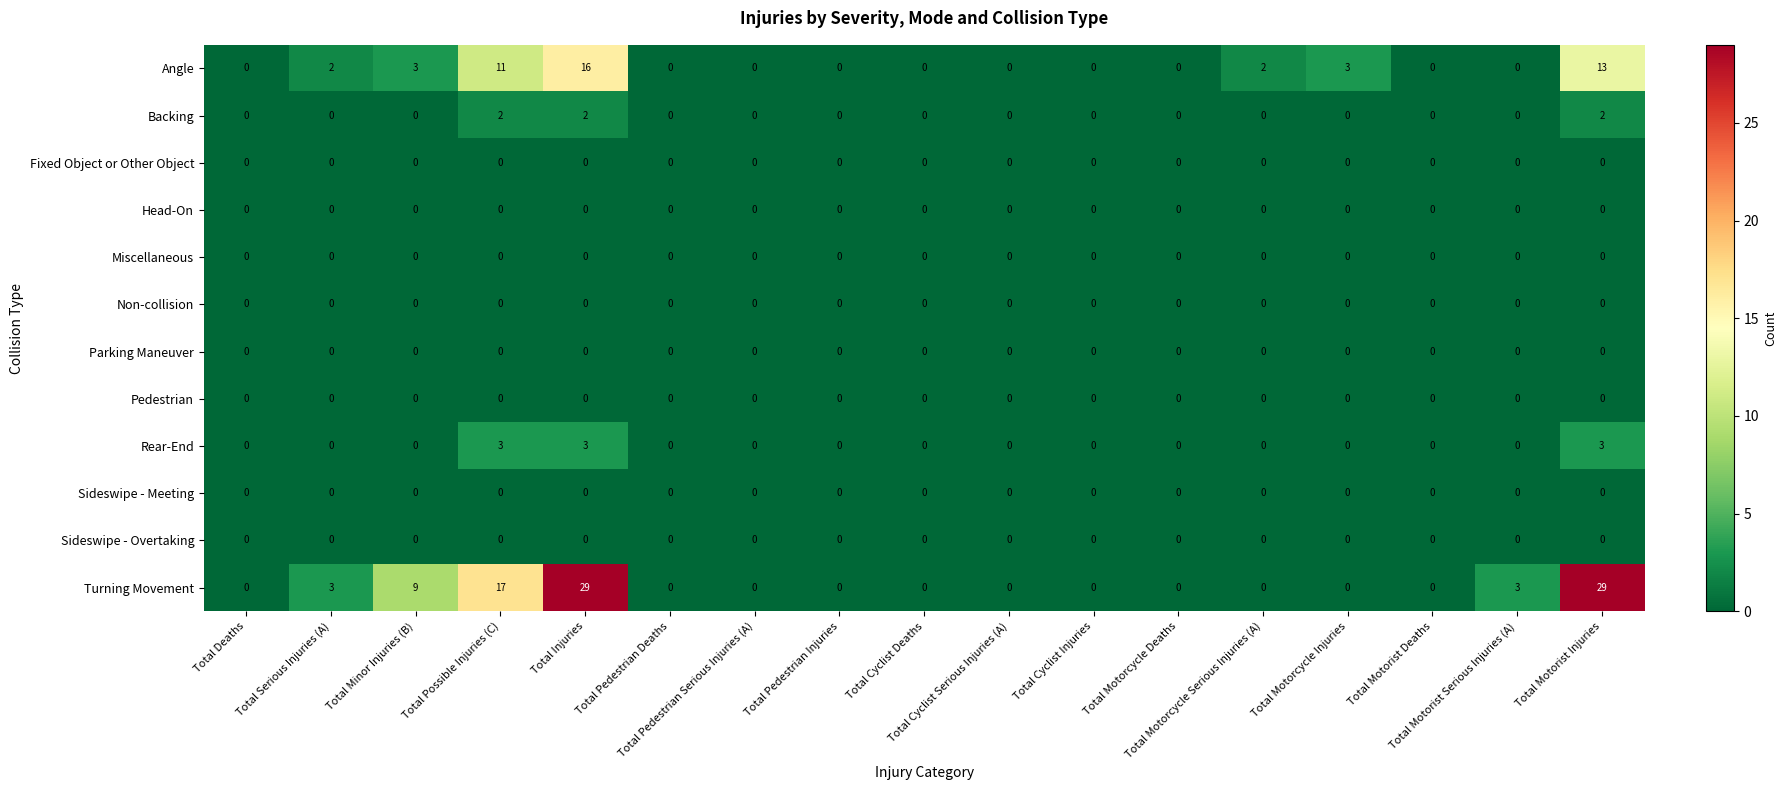

Which series has the largest total across all categories?

Turning Movement